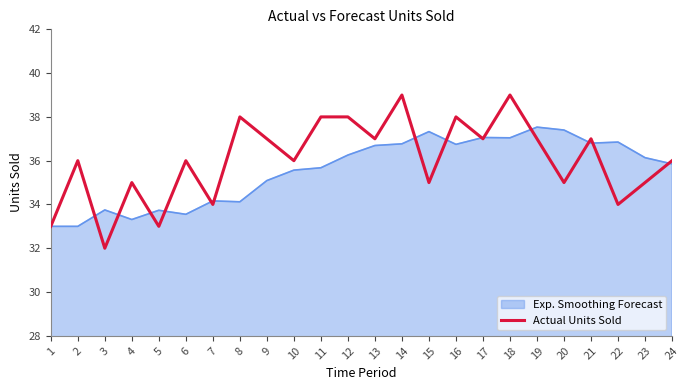

The value of Exp. Smoothing Forecast at 7 is 34.2. True or false?

True